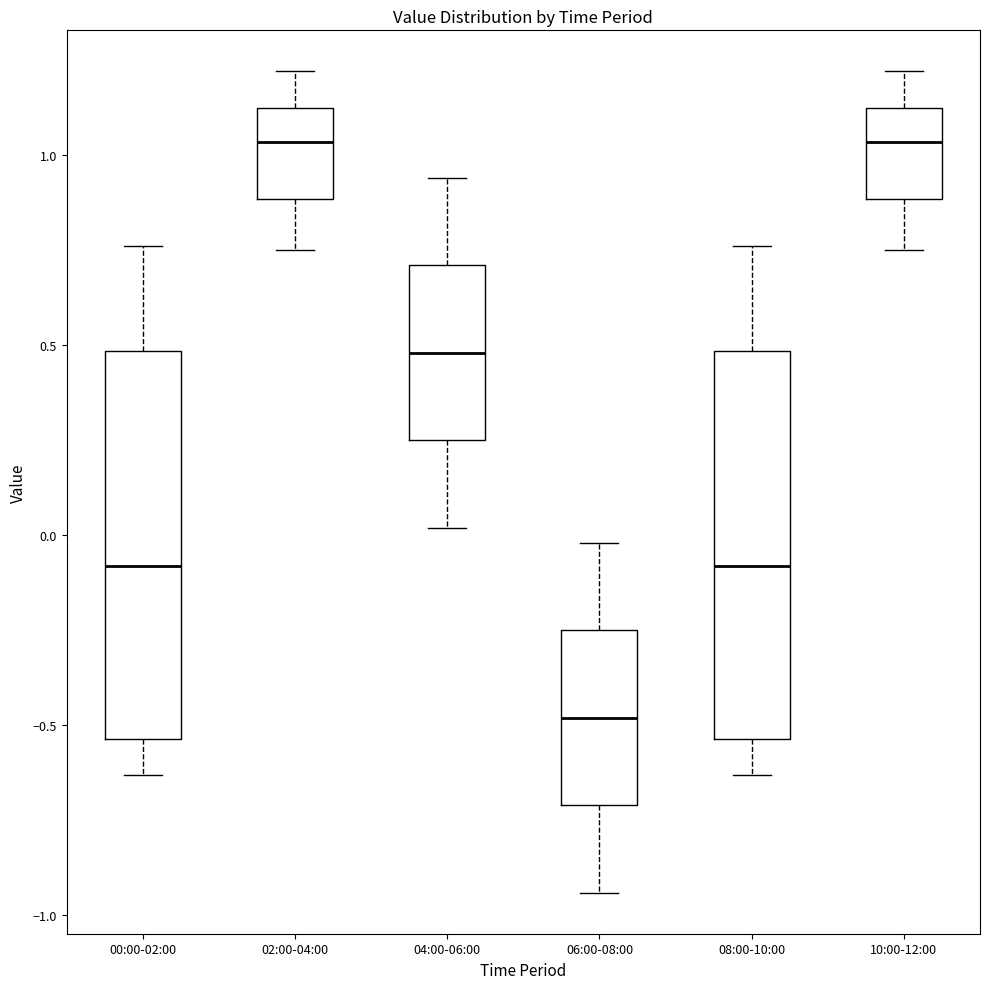

Where does the lower whisker of the box for 10:00-12:00 end on the y-axis? The values are not printed on the chart, so give them approximately, as read against the axis.

0.75